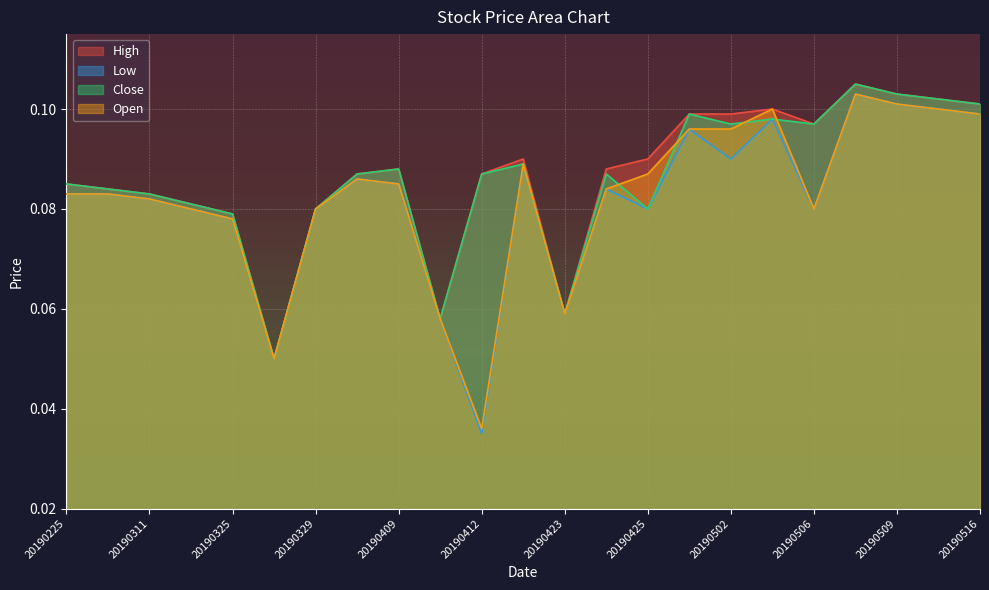

True or false: High and Low intersect in this chart.

False